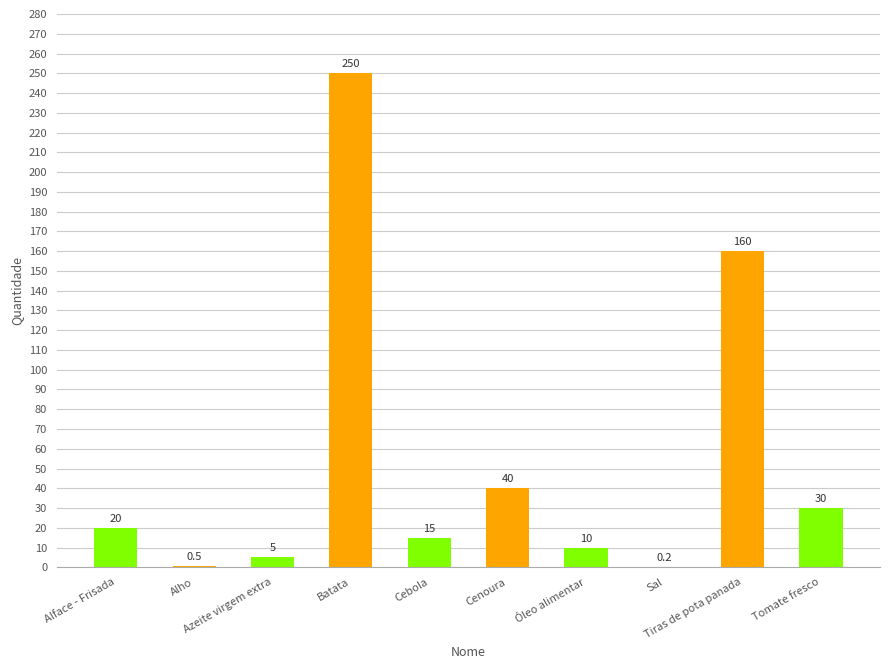

Reading left to right, list all the values displayed in this chart.

Alface - Frisada=20.0	Alho=0.5	Azeite virgem extra=5.0	Batata=250.0	Cebola=15.0	Cenoura=40.0	Óleo alimentar=10.0	Sal=0.2	Tiras de pota panada=160.0	Tomate fresco=30.0